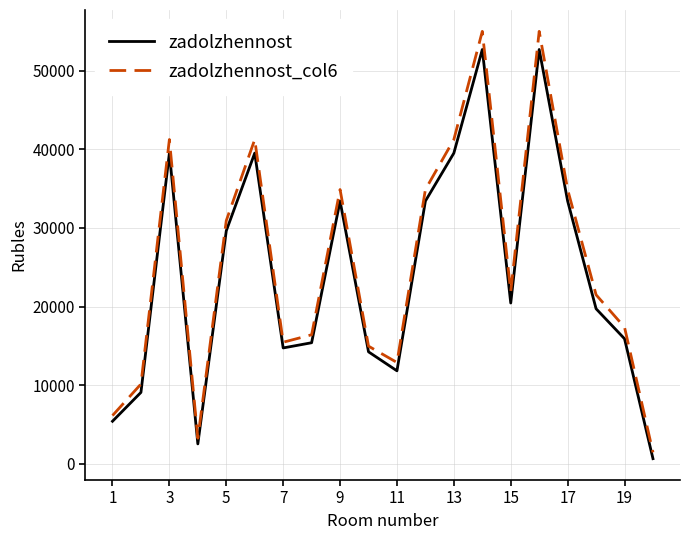

What is the difference between the maximum and minimum values in the zadolzhennost_col6 series?

53521.8